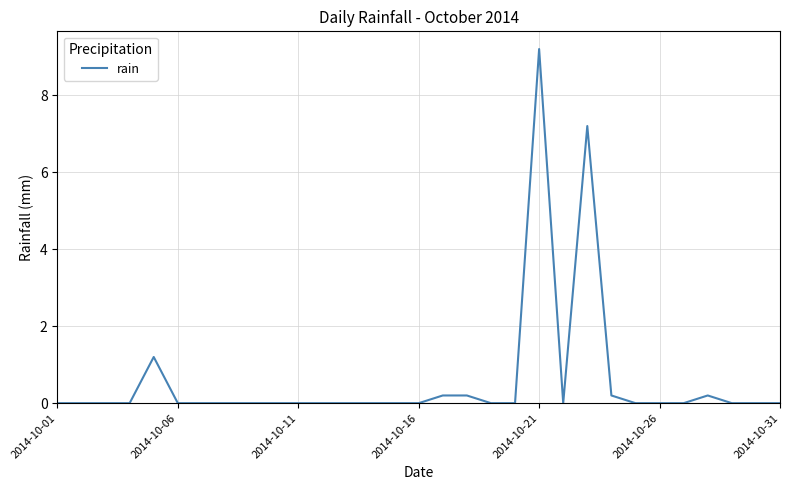

True or false: the data has more than 2 interior local peaks.

True